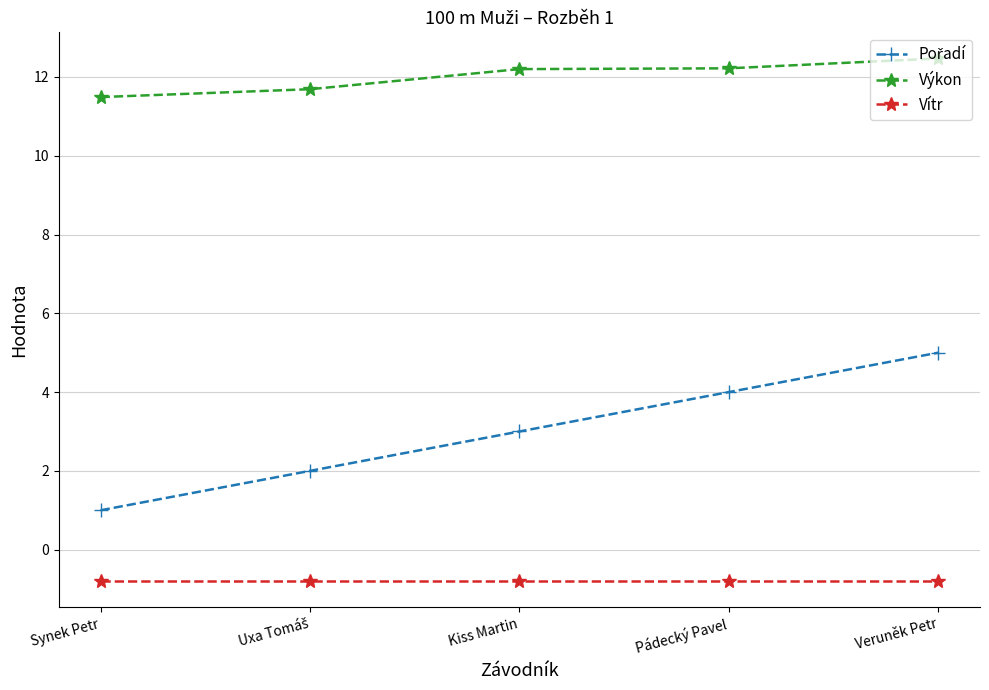

What is the difference between the maximum and minimum values in the Výkon series?

1.0